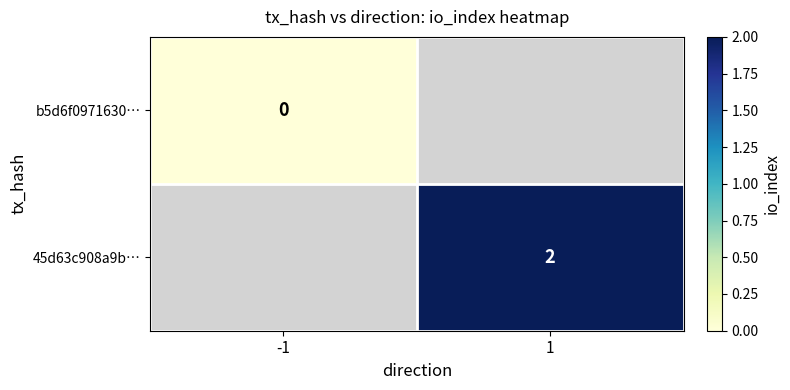

Between -1 and 1, which is larger?

1